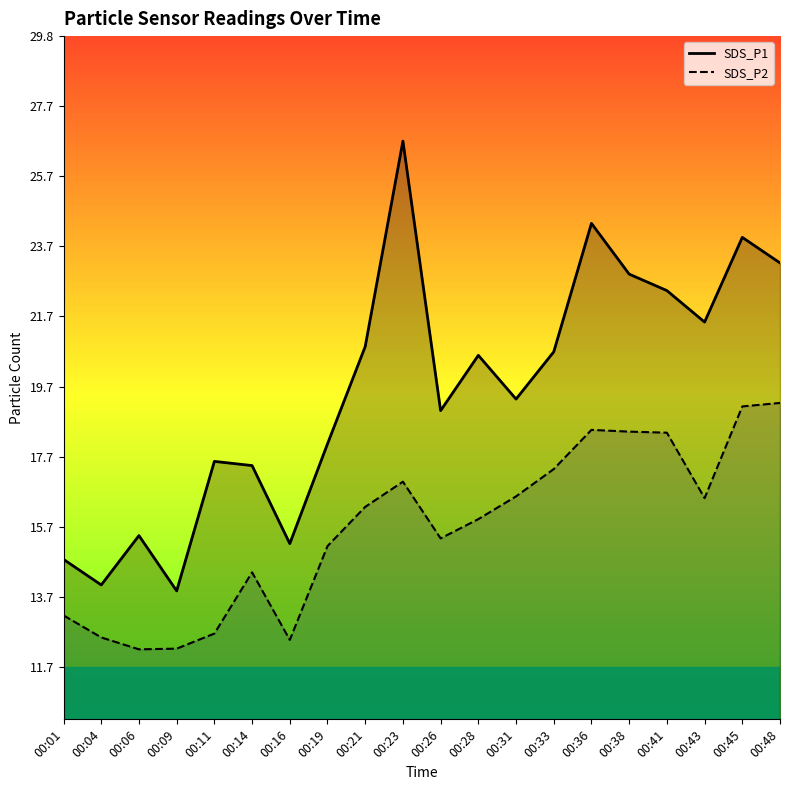

Is it true that SDS_P2 equals 12.5 at 00:16?

True